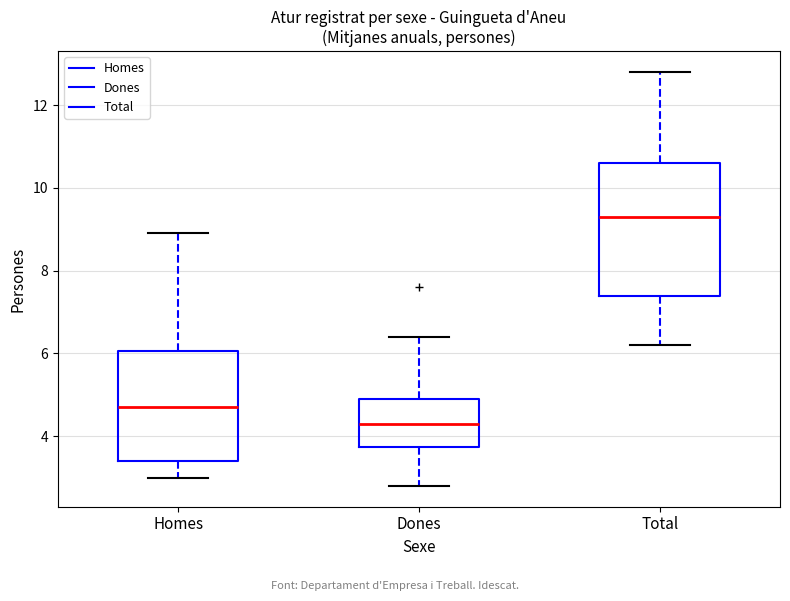

Reading left to right, transcribe this box plot: for each box, give where its median line is, the range the box spans, and where its two whiskers end, as read against the y-axis. The values are not printed on the chart, so give them approximately, as read against the axis.

Homes: median 4.8, box 3.4 to 6.0, whiskers 3.0 to 9.0
Dones: median 4.4, box 3.8 to 5.0, whiskers 2.8 to 6.4
Total: median 9.4, box 7.4 to 10.6, whiskers 6.2 to 12.8